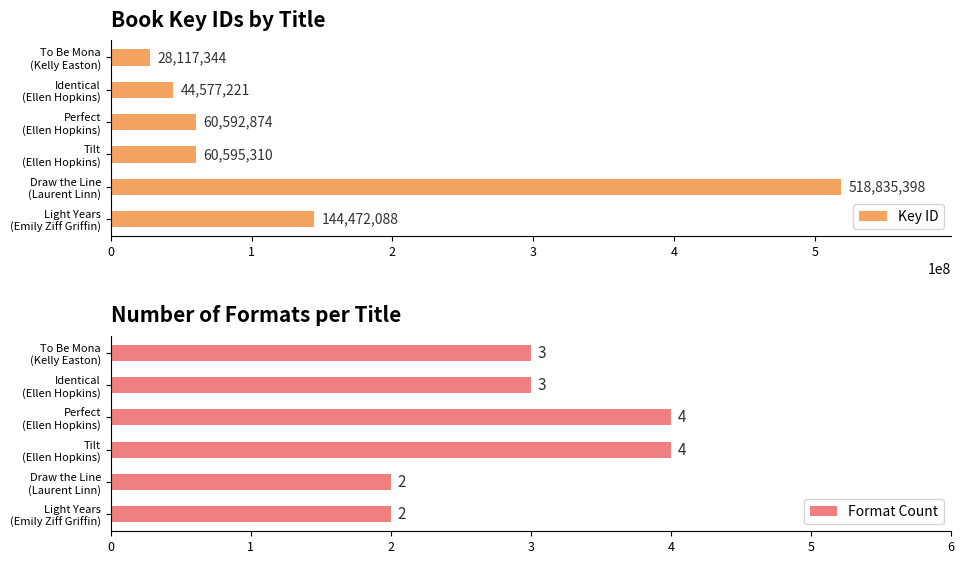

How many groups of bars are there?

6